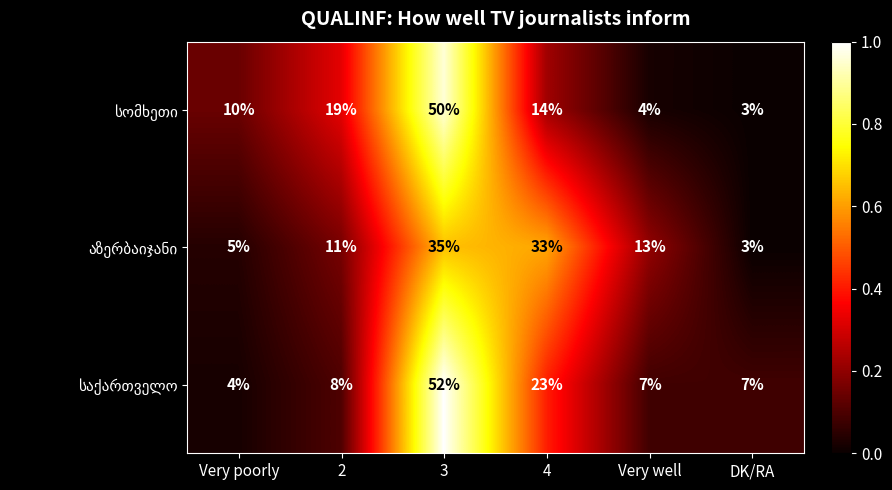

At how many categories does at least one series exceed 18?

3